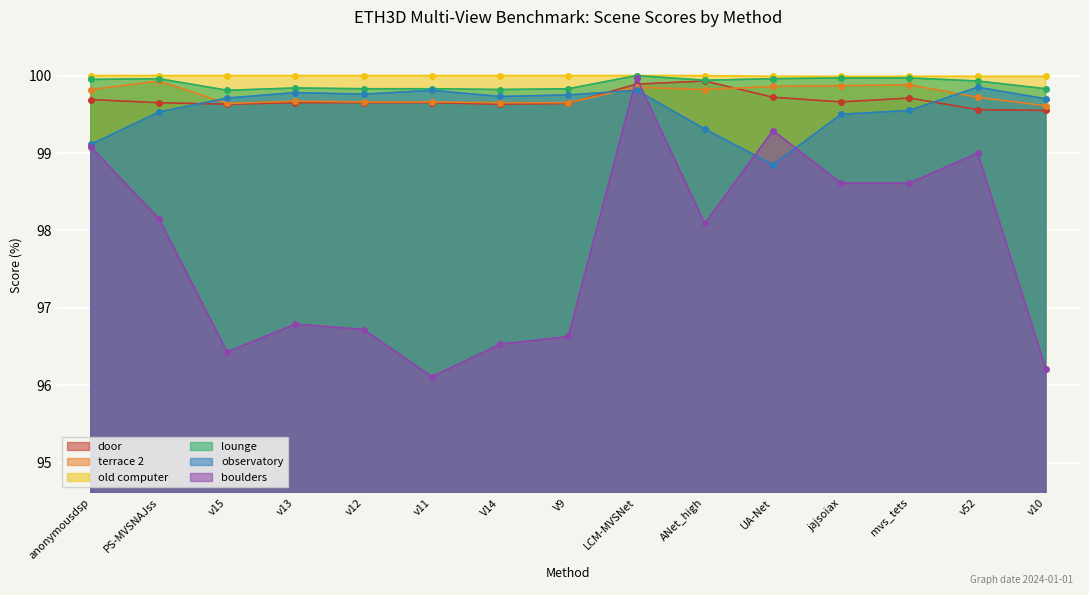

Is the value of boulders at mvs_tets greater than the value of door at v52?

No